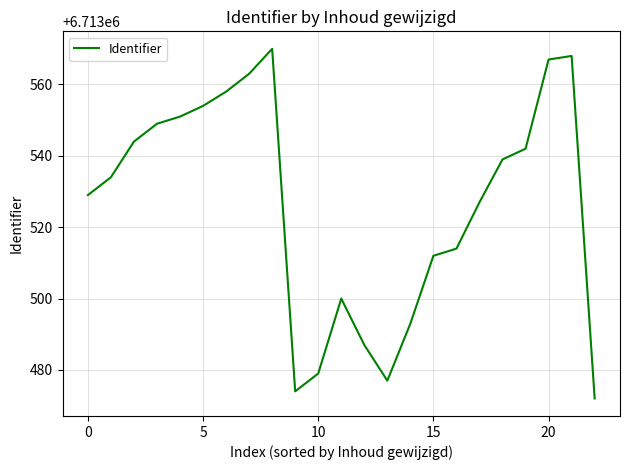

How many lines are shown in the chart?

1